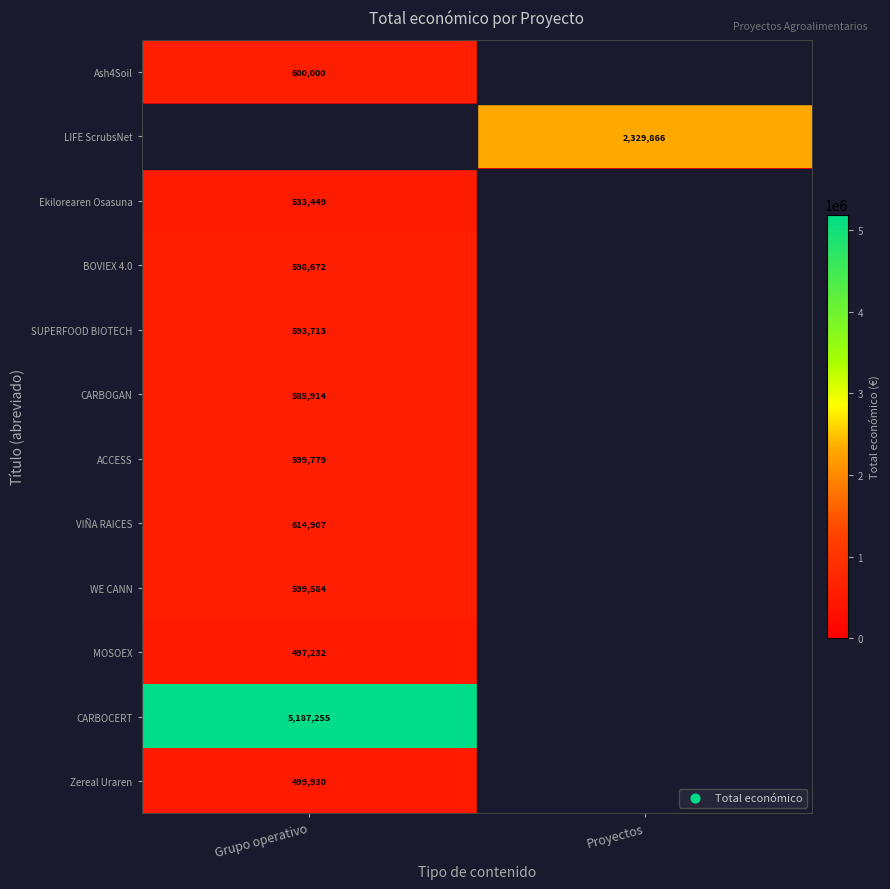

How many values in row_2 are above zero?

1